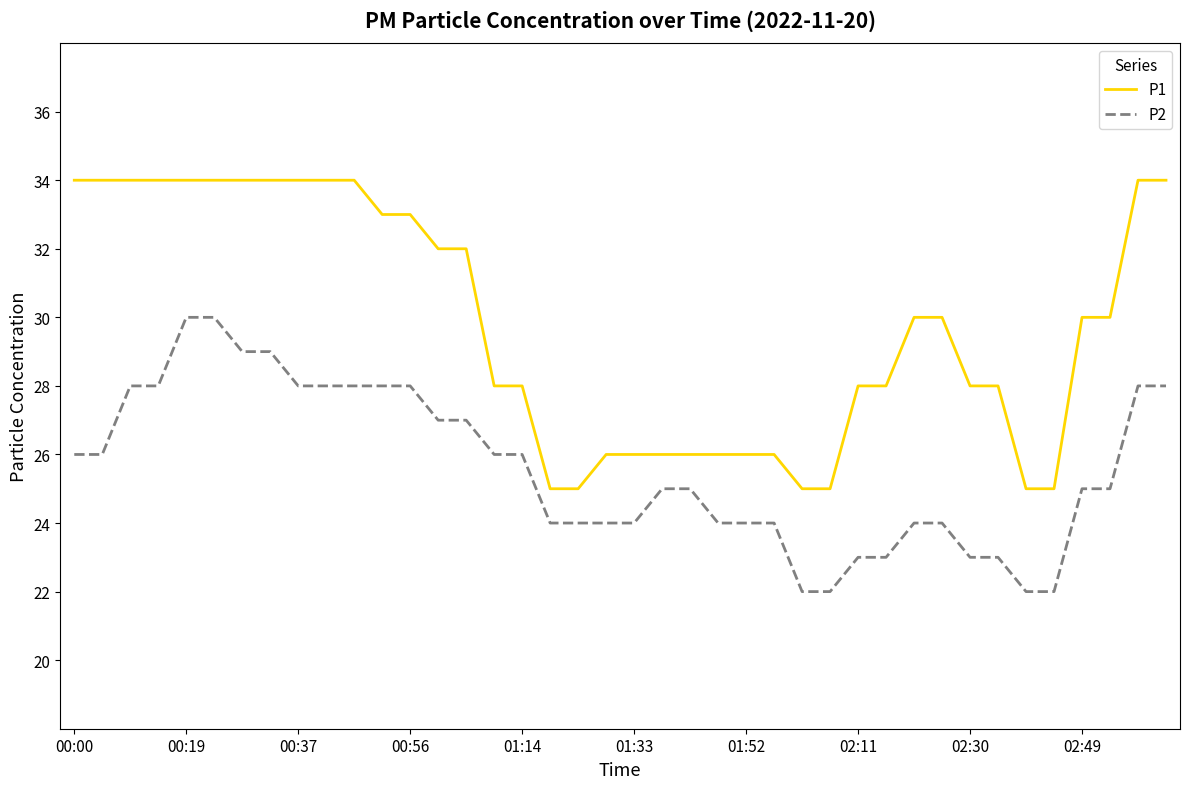

Which series has the largest range (max minus min)?

P1